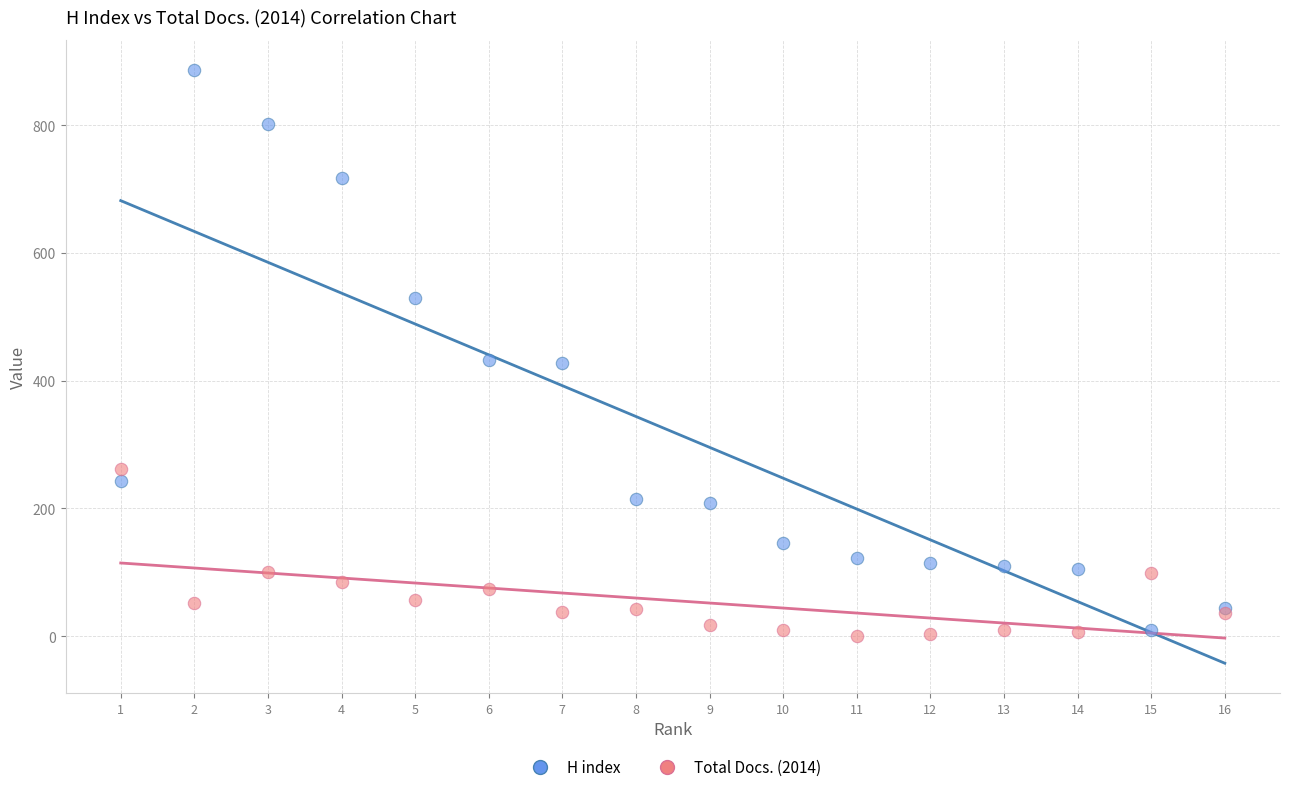

Which series contains the highest Y value?

H index